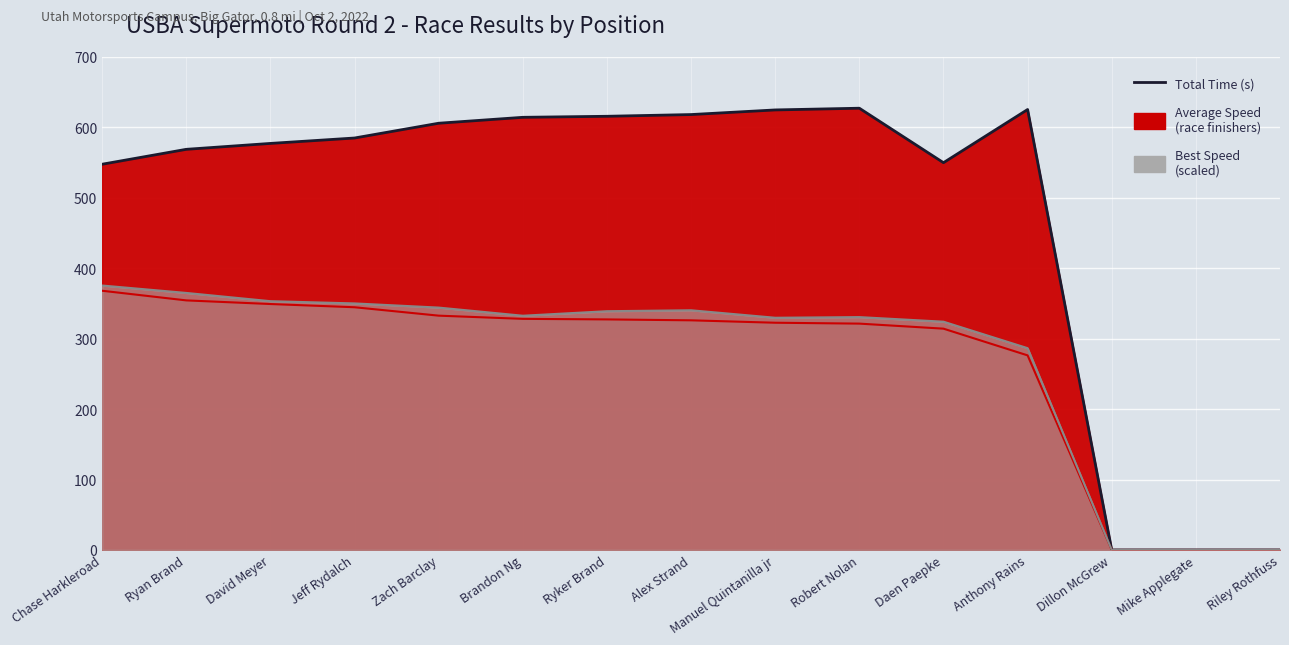

Which series changed the most between Brandon Ng and Mike Applegate?

Total Time